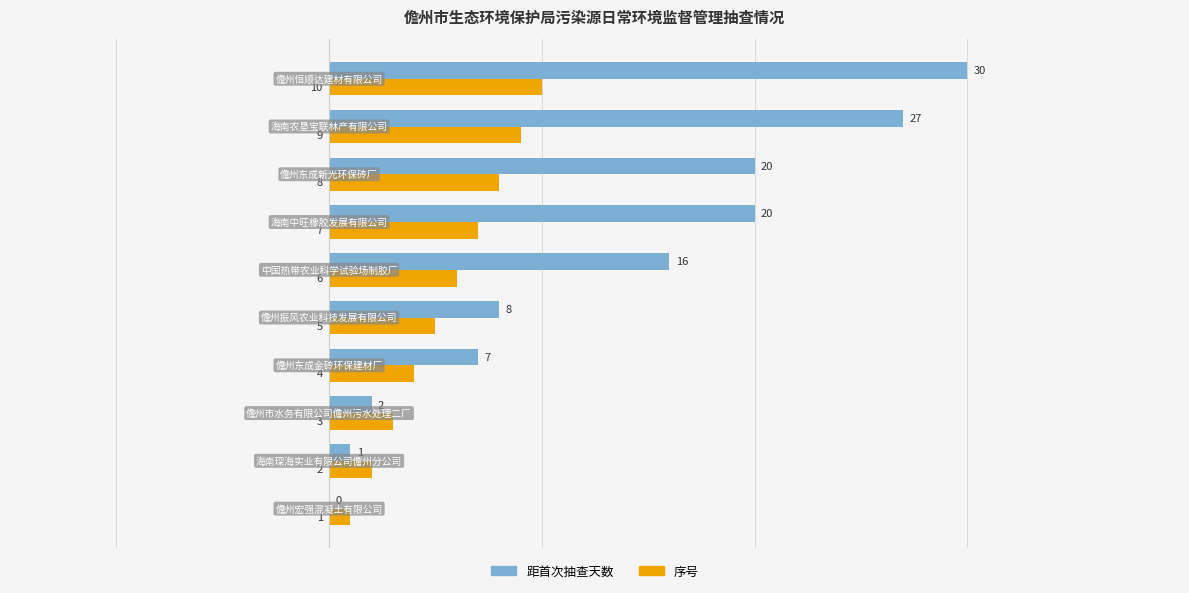

What is the maximum value shown in the chart?

30